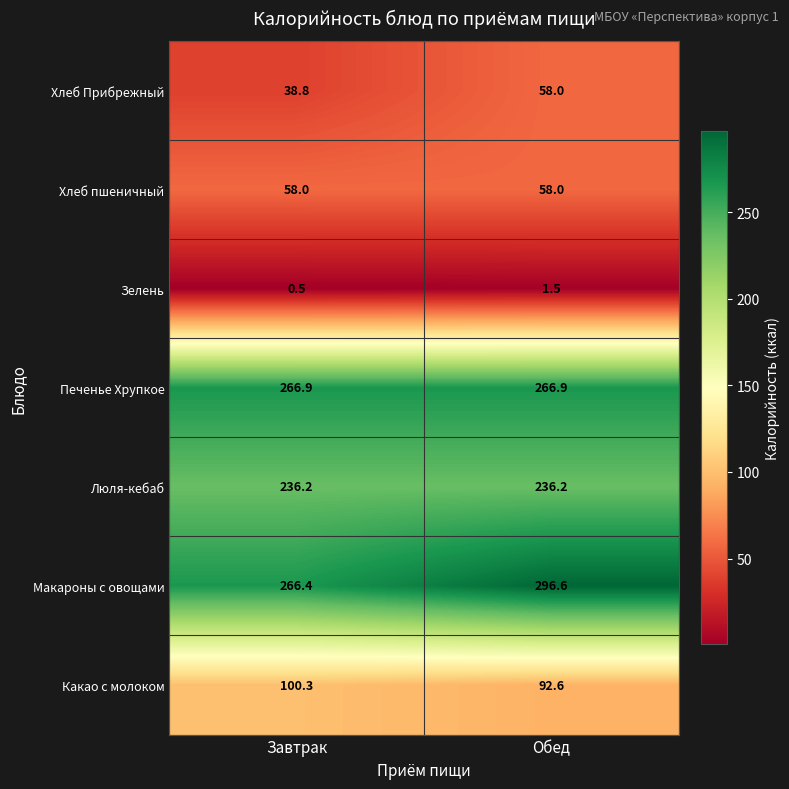

List the labels in order of Зелень value, smallest first.

Завтрак, Обед